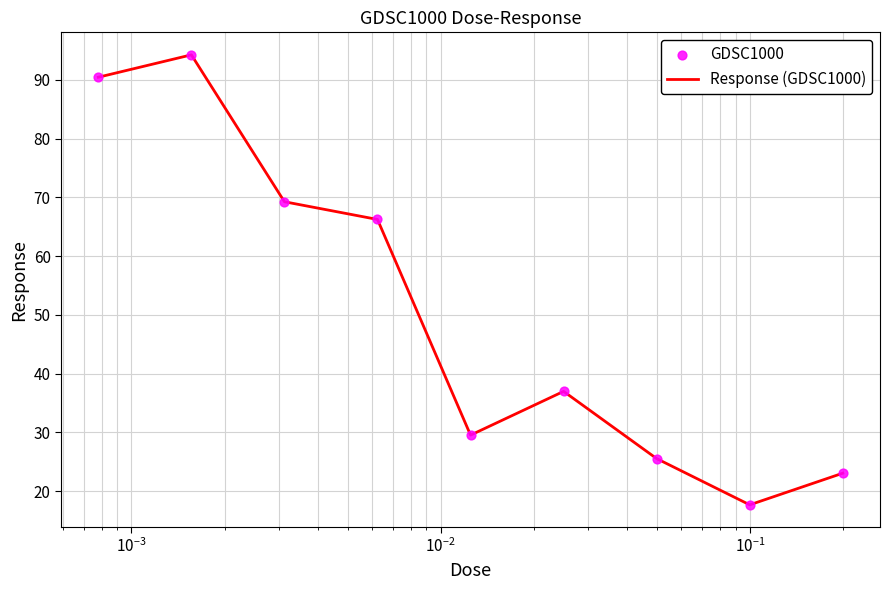

What is the difference between the maximum and minimum values?

76.6